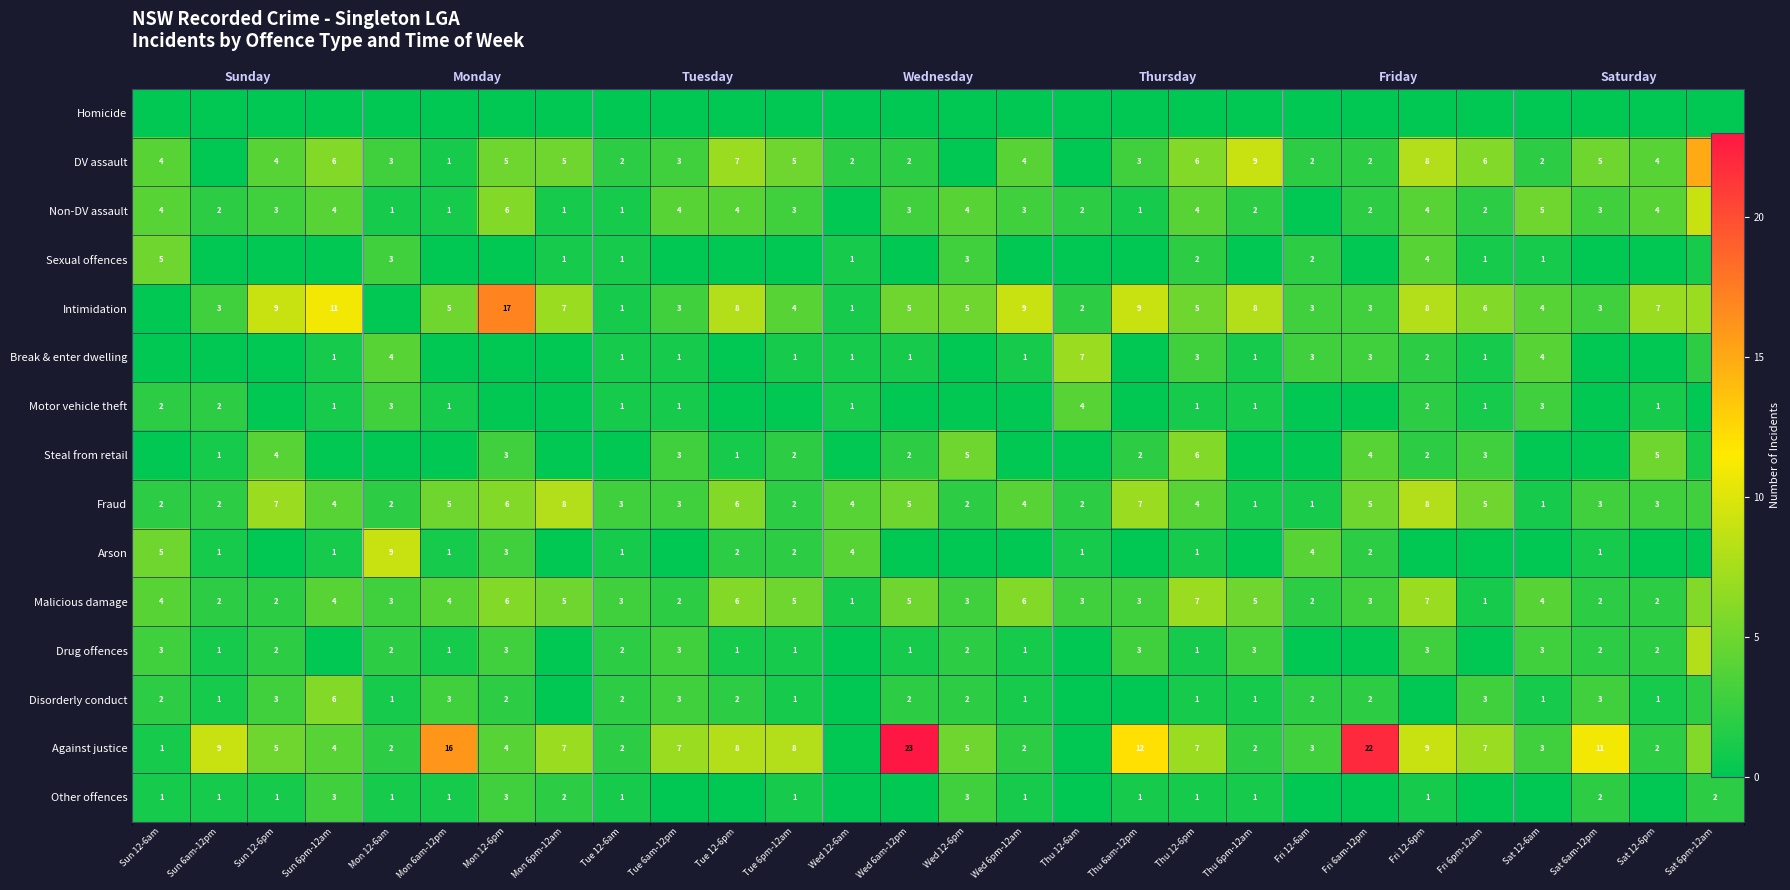

What is the spread (max minus min) of values at Sat 6pm-12am?

15